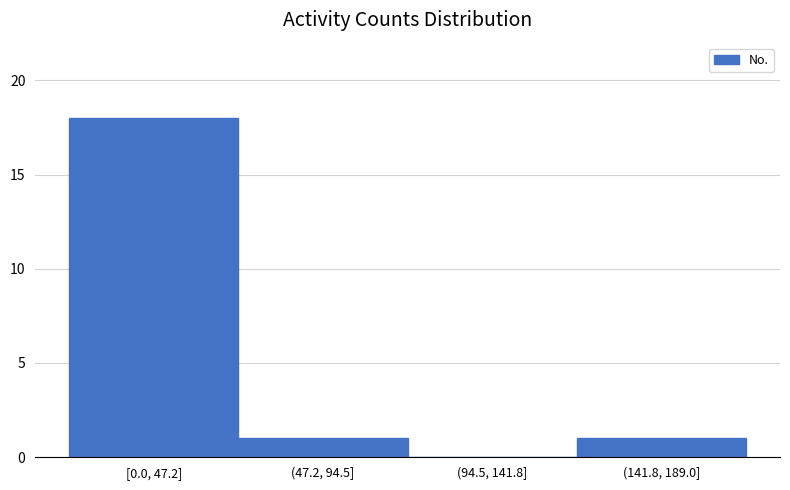

Reading left to right, list all the values displayed in this chart.

[0.0, 47.2]=18	(47.2, 94.5]=1	(94.5, 141.8]=0	(141.8, 189.0]=1